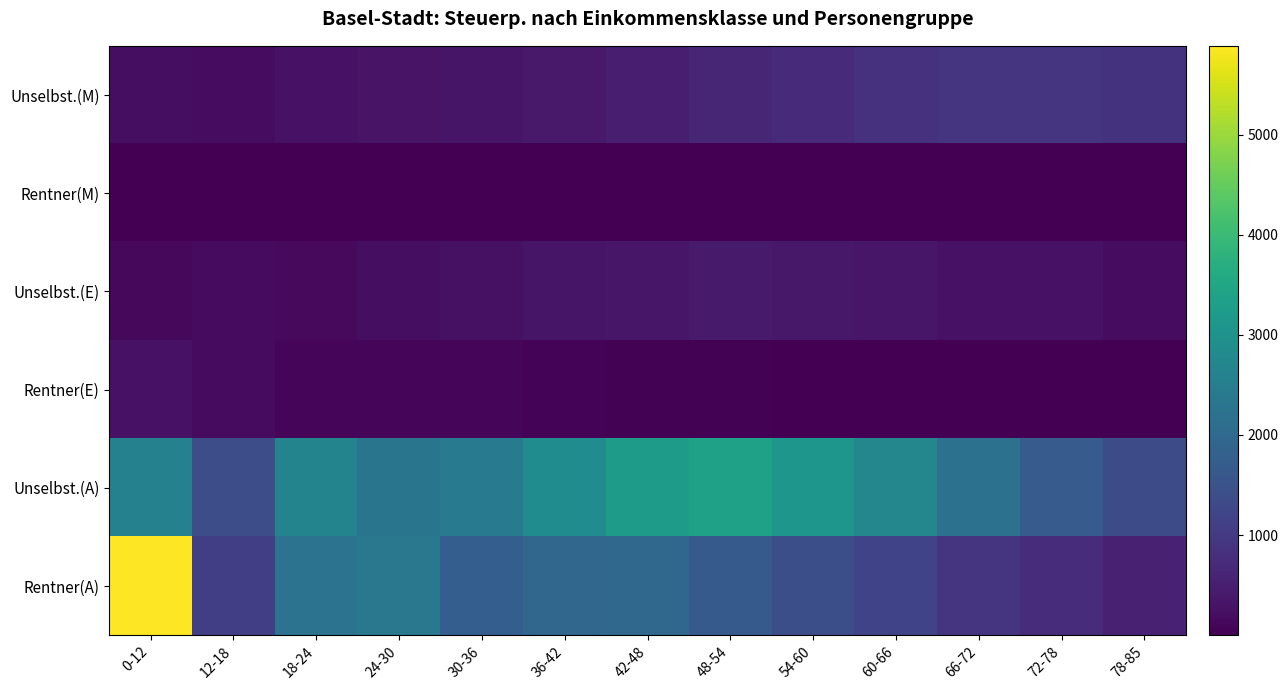

Which series has the largest range (max minus min)?

Rentner(A)